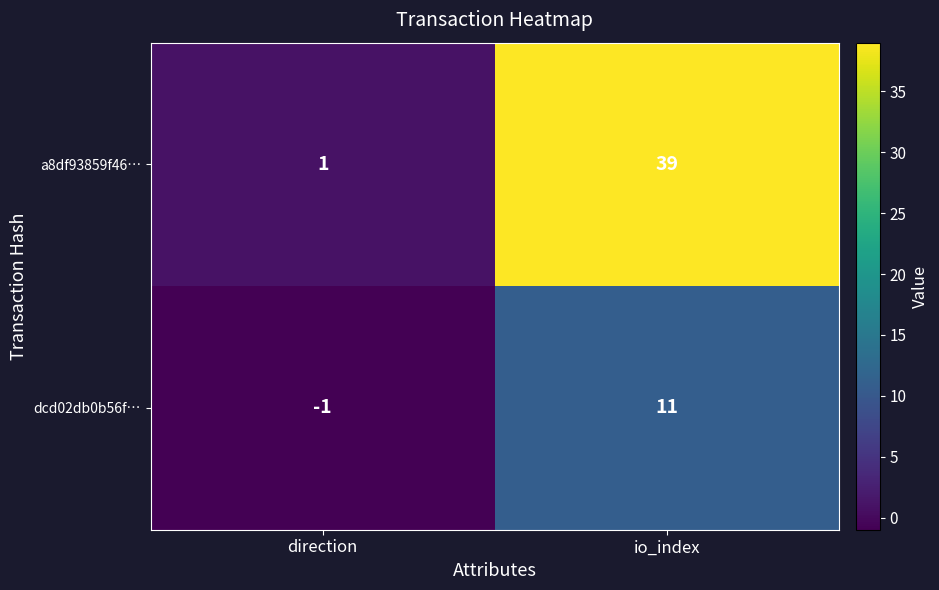

What is the difference between the highest and lowest values at direction?

2